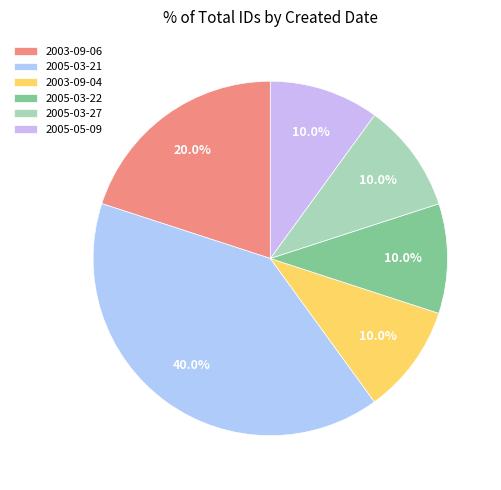

Which has a higher value, 2005-03-21 or 2005-03-27?

2005-03-21